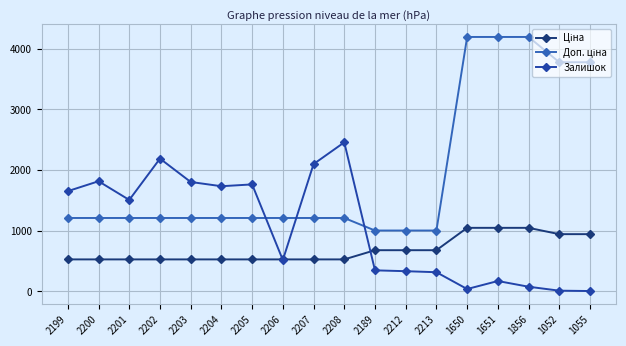

The value of Залишок at 1651 is 172.0. True or false?

True